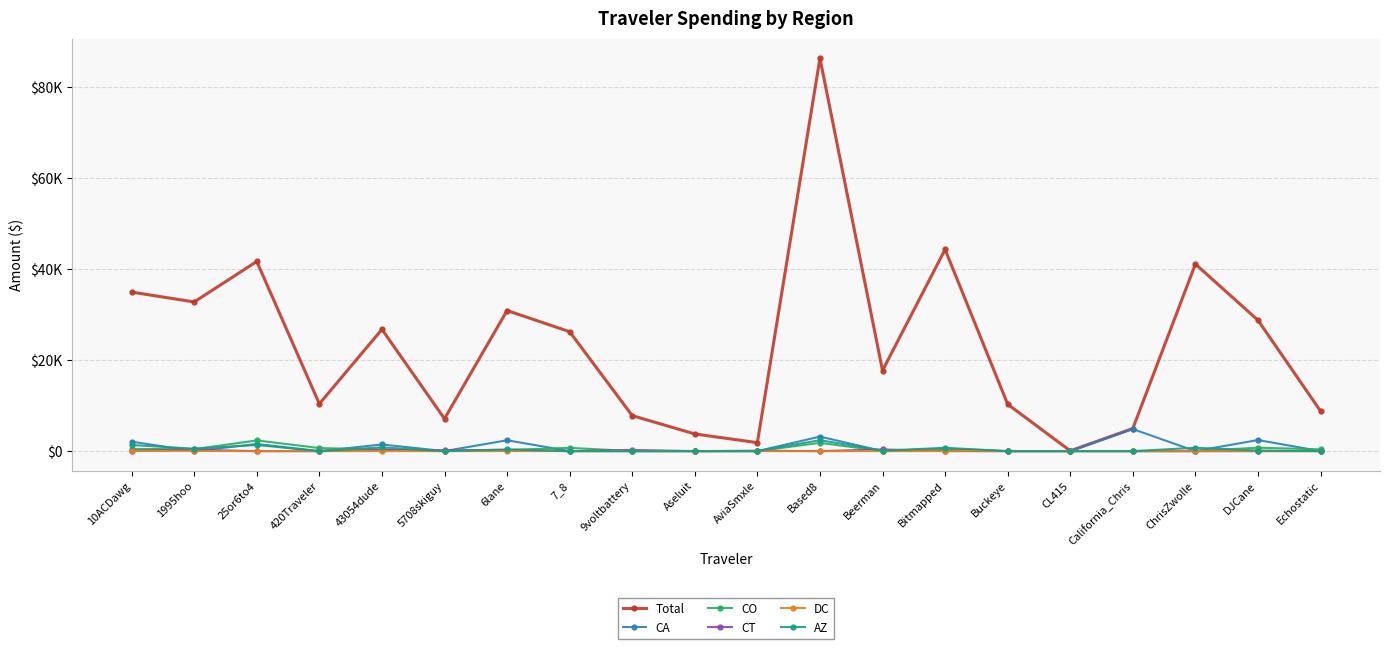

Is it true that AZ equals 1143.6 at Based8?

False